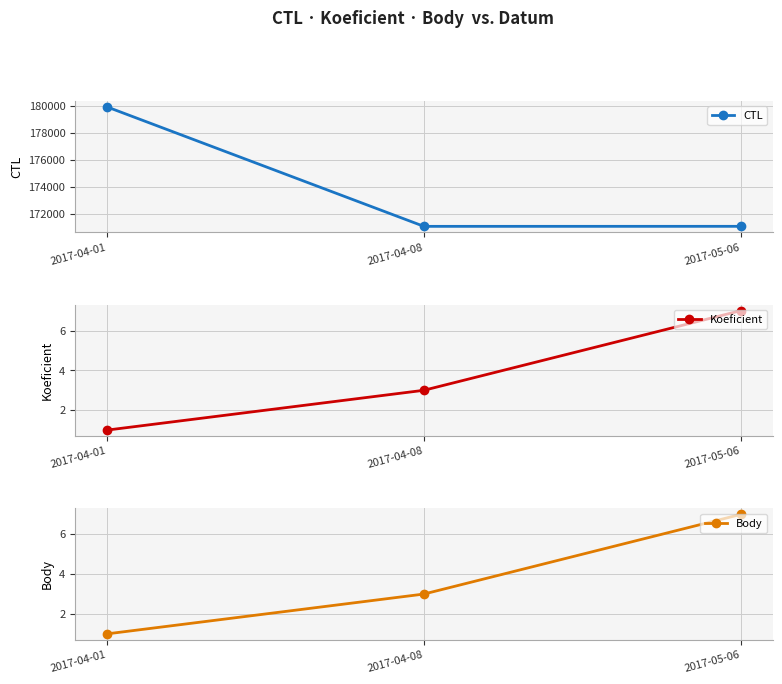

What is the total value across all series at 2017-04-01?

179910